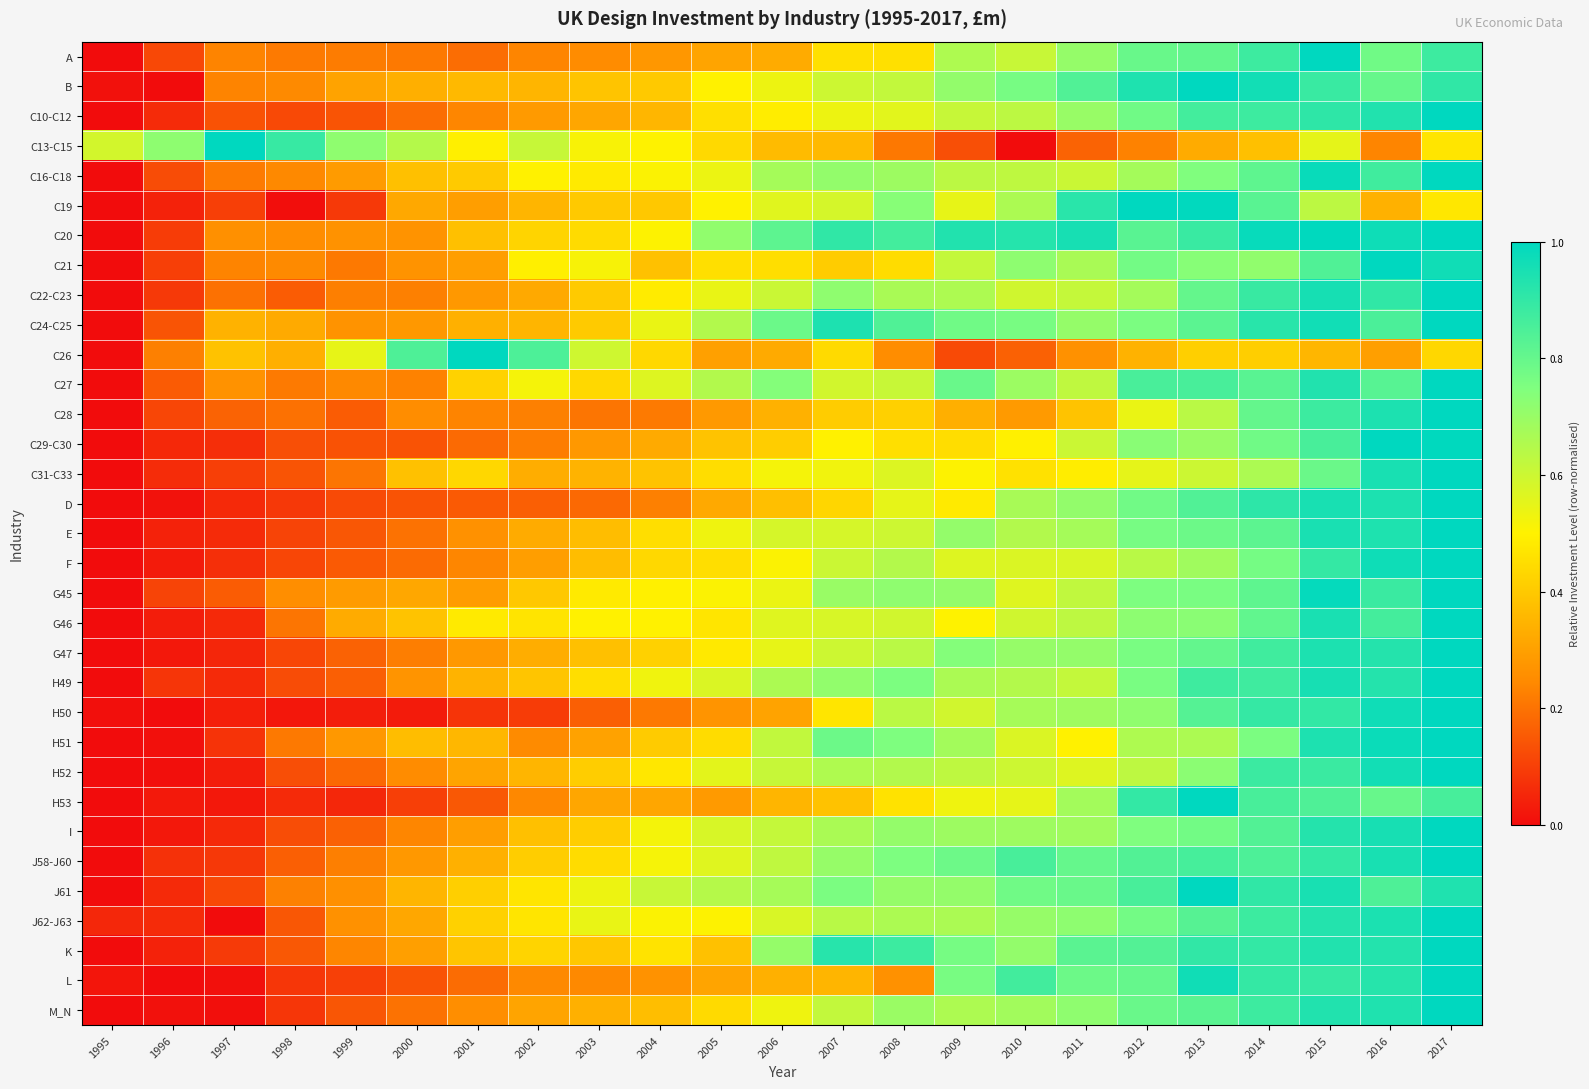

At which category is the sum across all series the highest?

2017